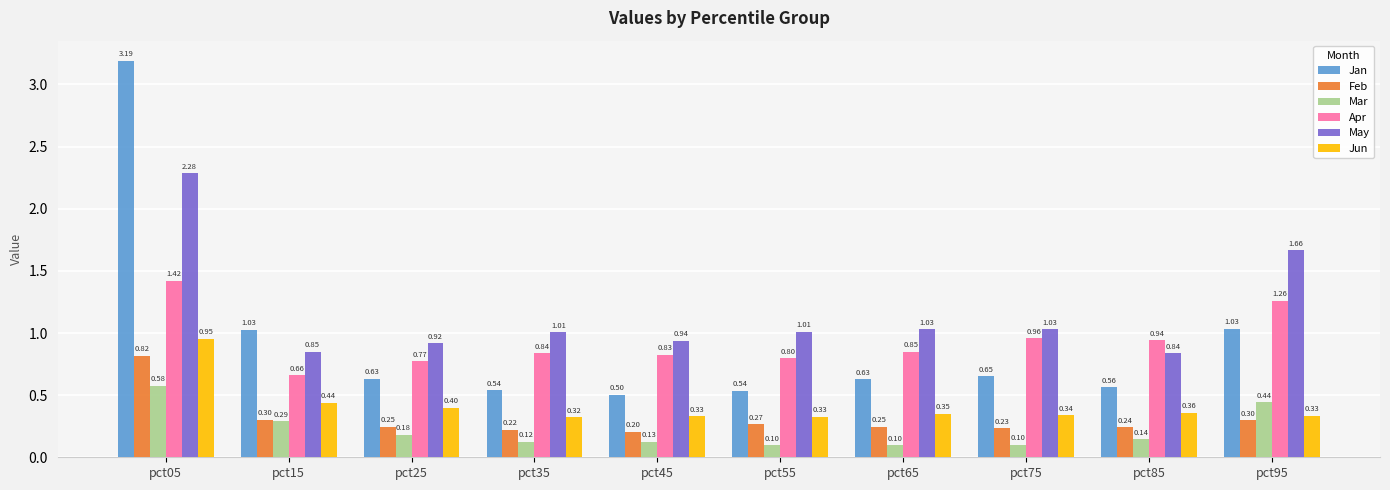

How many bars are there in total?

60